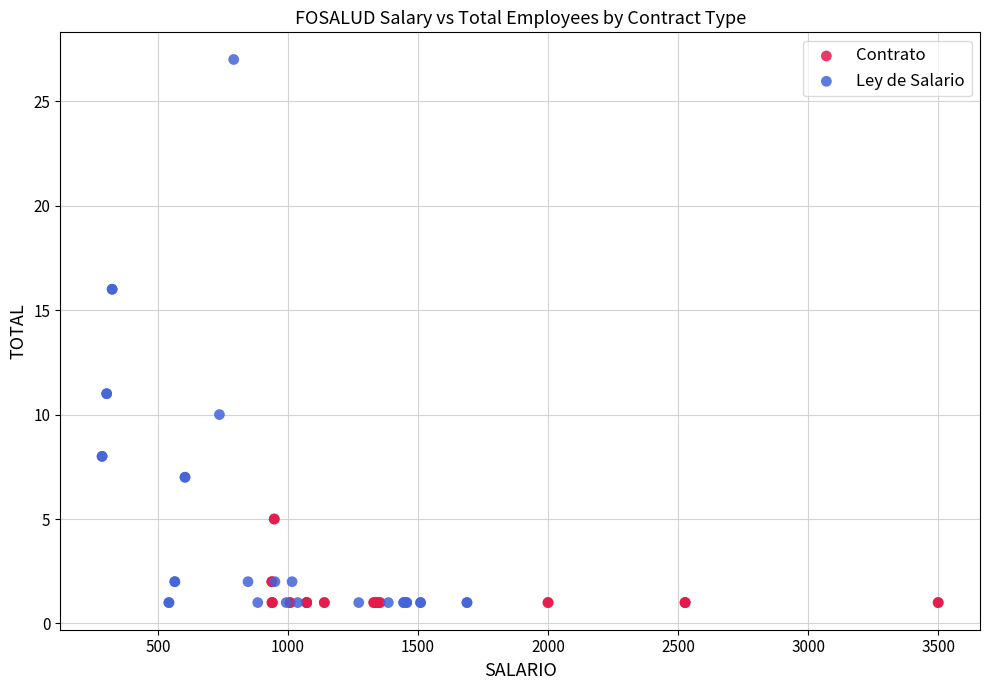

Which series has the largest Y range (max minus min)?

Ley de Salario